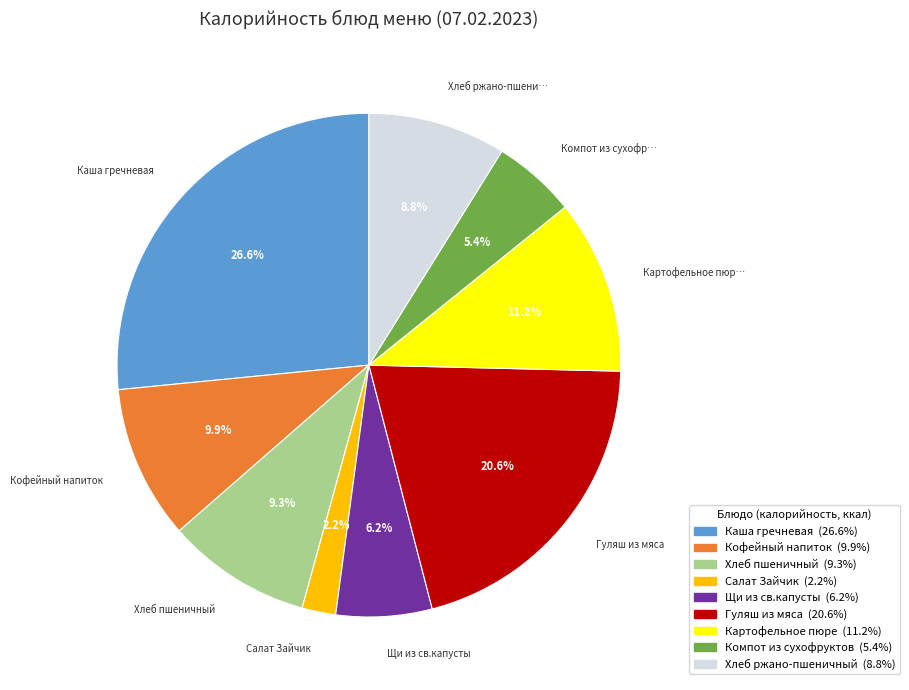

To the nearest percent, what is the difference between the largest and smallest slice percentages?

24%